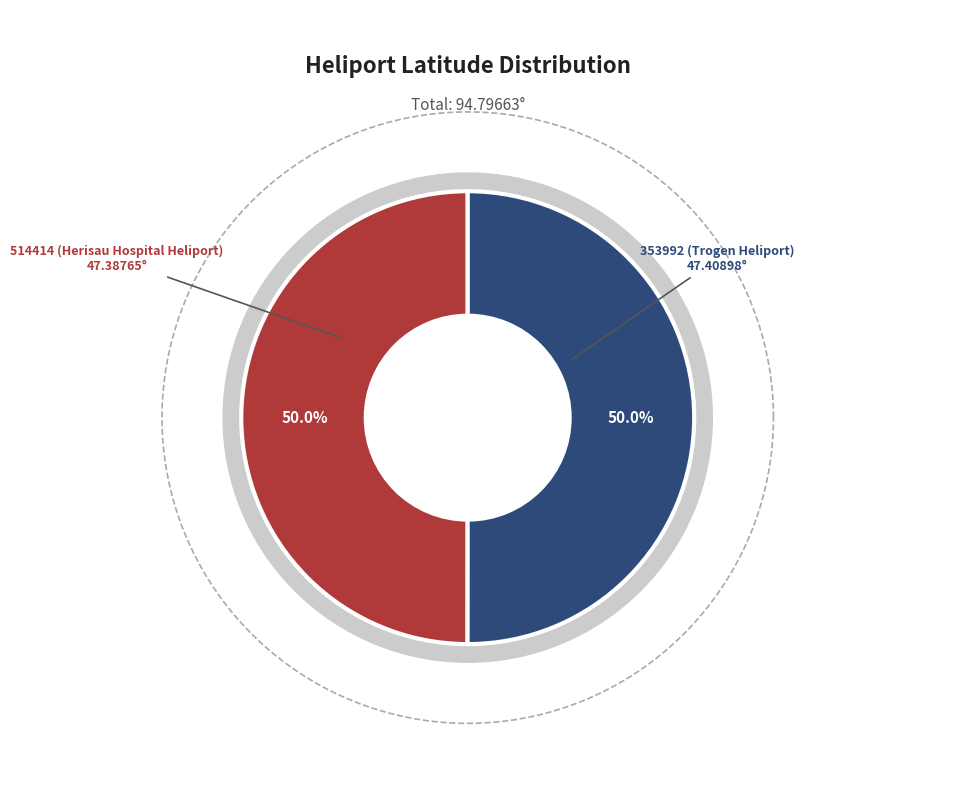

Rank the categories by value from highest to lowest.

353992 (Trogen Heliport), 514414 (Herisau Hospital Heliport)